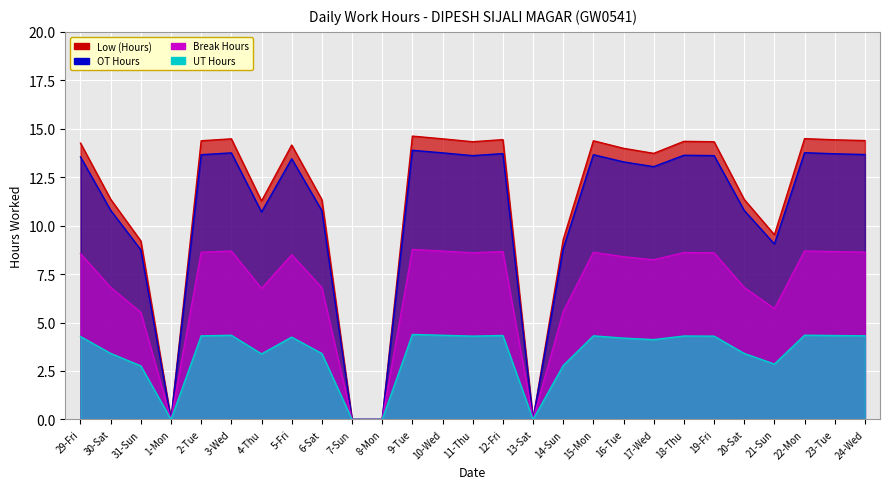

Rank the categories by value from highest to lowest.

9-Tue, 22-Mon, 3-Wed, 10-Wed, 12-Fri, 23-Tue, 24-Wed, 2-Tue, 15-Mon, 18-Thu, 11-Thu, 19-Fri, 29-Fri, 5-Fri, 16-Tue, 17-Wed, 30-Sat, 20-Sat, 6-Sat, 4-Thu, 21-Sun, 14-Sun, 31-Sun, 1-Mon, 7-Sun, 8-Mon, 13-Sat